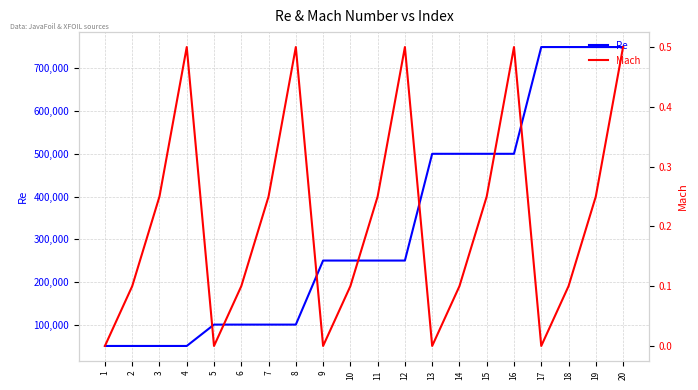

Which series has the largest total across all categories?

Re